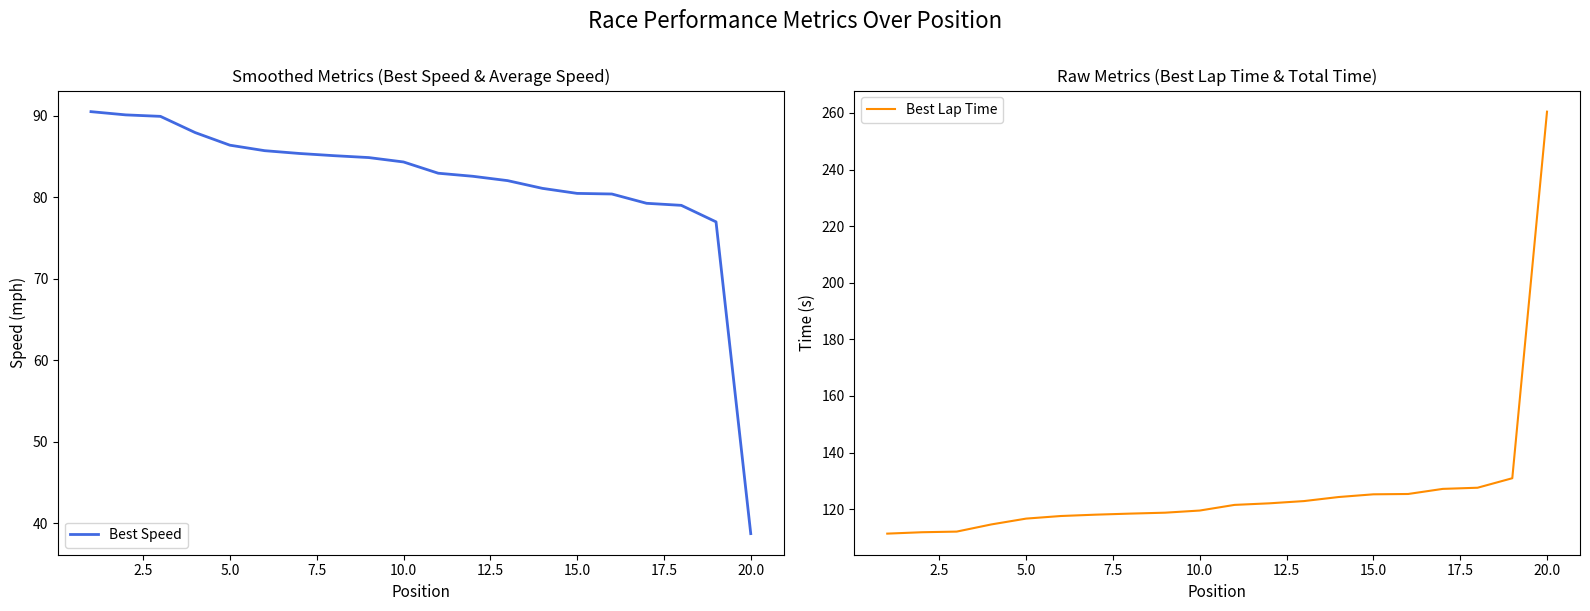

True or false: Best Speed and Best Lap Time cross at least once.

False